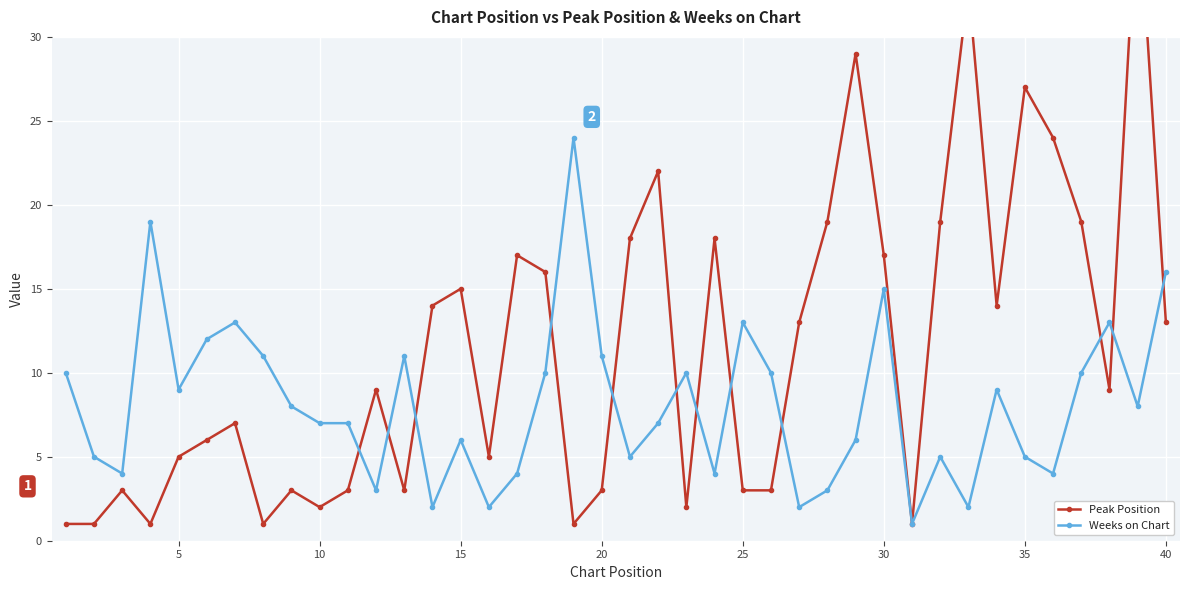

True or false: Weeks on Chart has more than 2 interior local peaks.

True